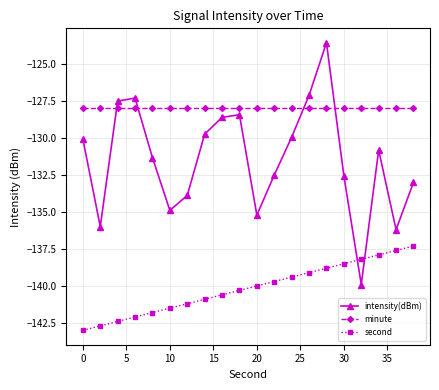

Which series has the largest total across all categories?

minute